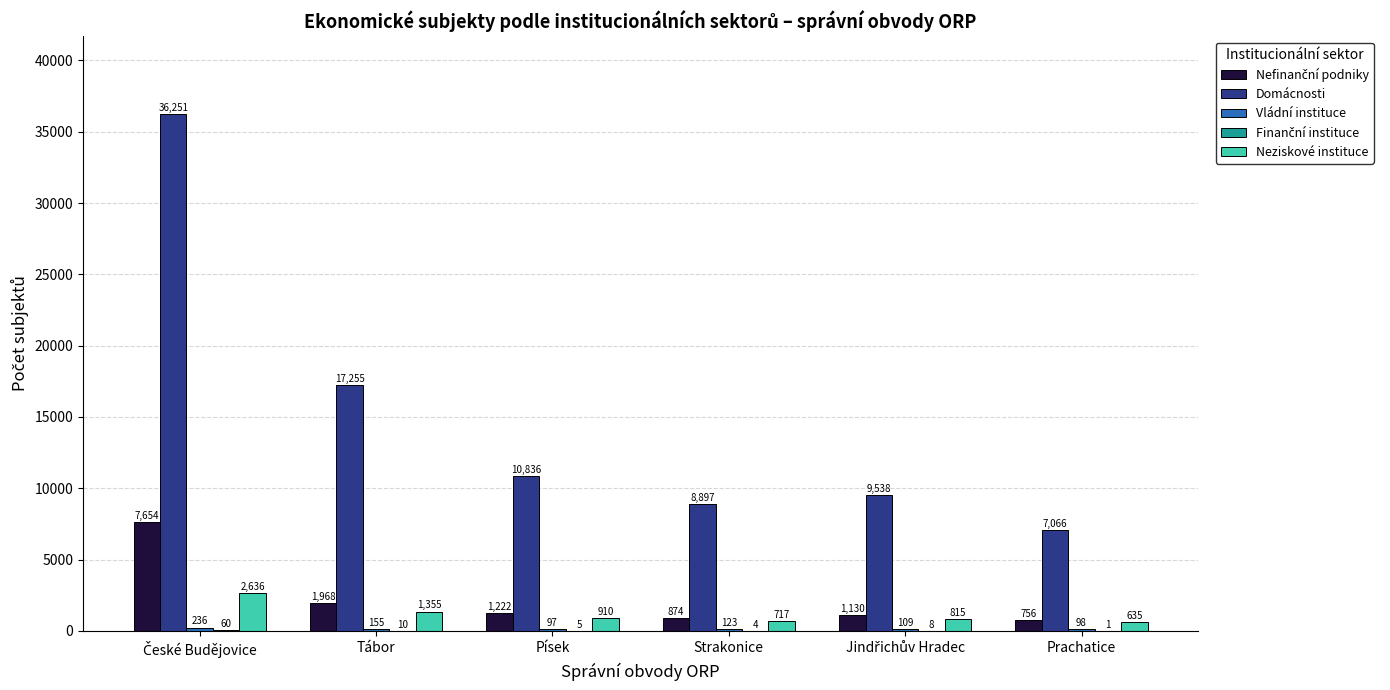

What is the greatest value displayed?

36251